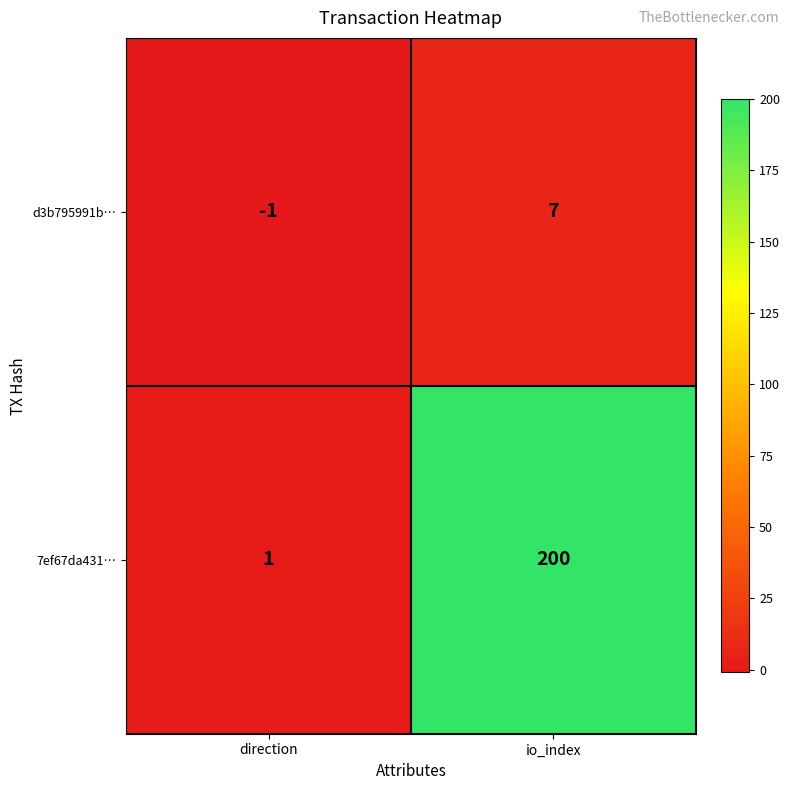

List the labels in order of d3b795991b… value, largest first.

io_index, direction